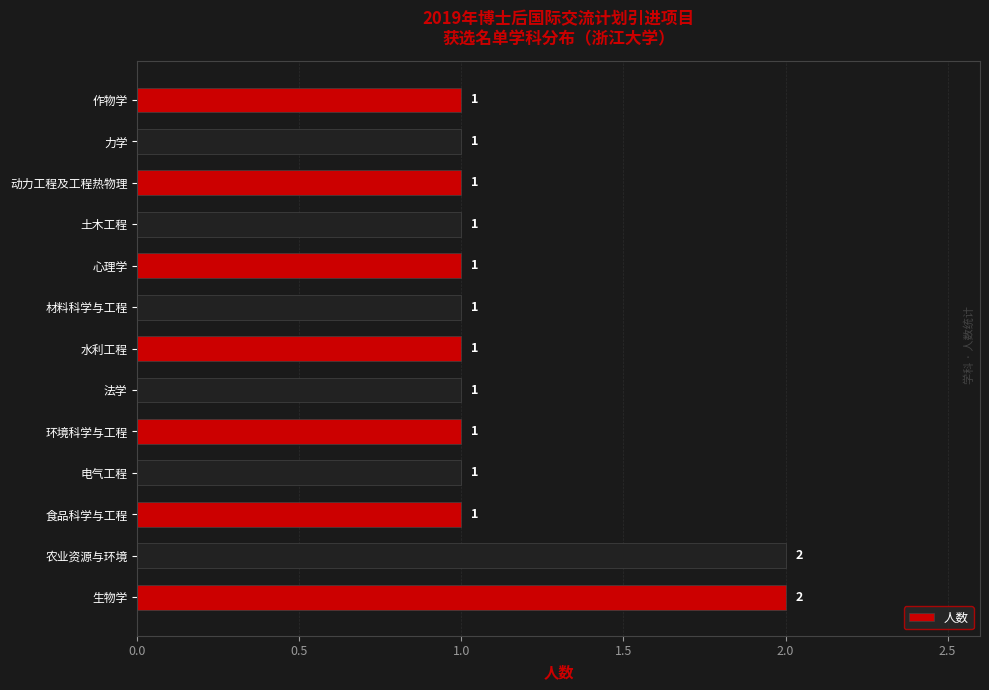

Approximately how many times larger is the value at 食品科学与工程 compared to 土木工程?

1.0